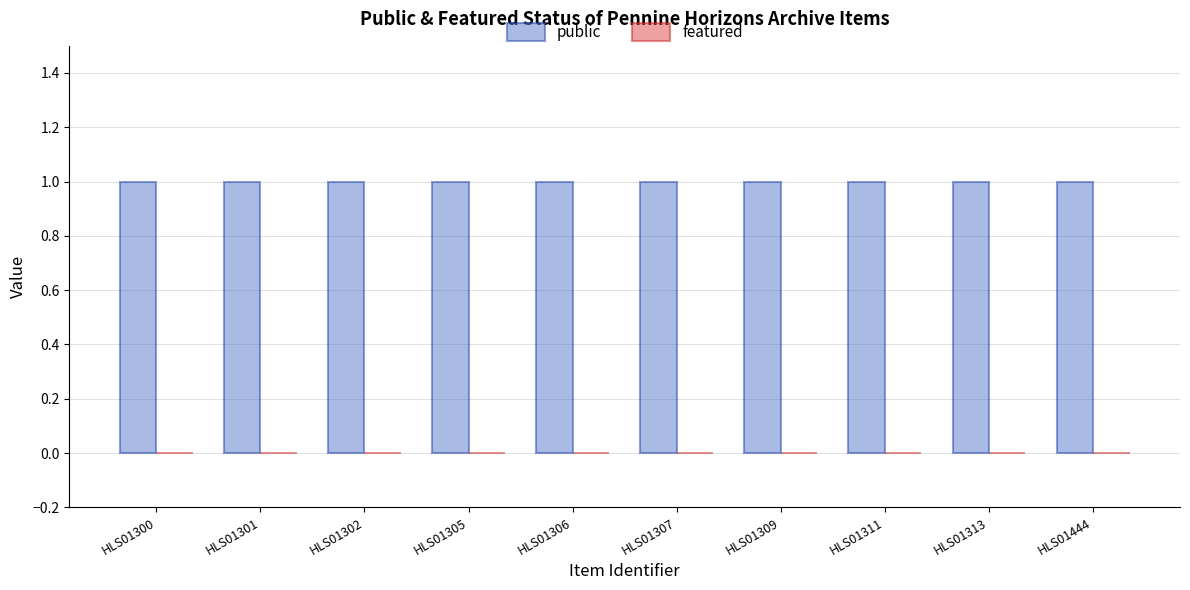

What is the value of the public bar at the 6th from the left?

1